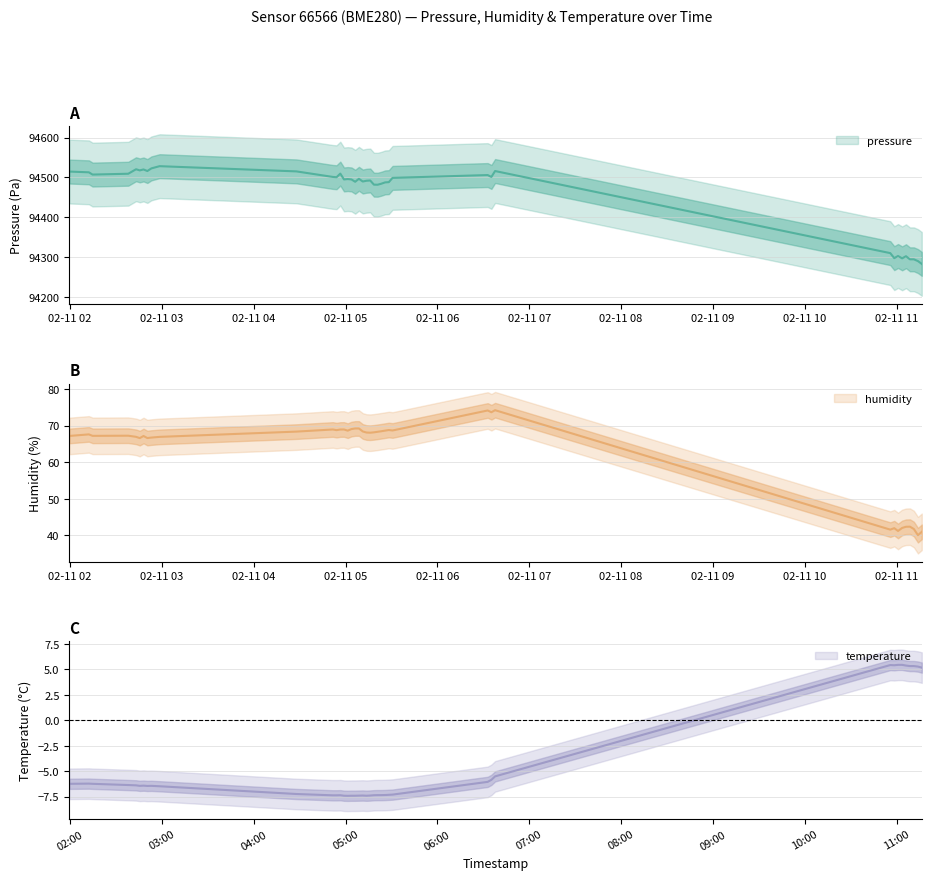

Reading left to right, transcribe all the data shown in this chart.

pressure: 94514.8	94512.9	94507.2	94509.3	94520.5	94517.7	94520.0	94516.1	94522.8	94528.3	94515.2	94501.3	94500.5	94509.7	94495.0	94496.0	94495.0	94489.2	94496.6	94489.8	94491.7	94492.4	94481.9	94481.8	94484.3	94487.6	94488.2	94498.9	94506.0	94501.3	94516.1	94310.3	94297.7	94303.1	94297.2	94302.5	94294.8	94294.8	94290.3	94283.3
humidity: 67.2	67.6	67.2	67.2	66.9	66.6	67.2	66.6	66.7	66.9	68.4	68.9	68.8	68.9	68.9	68.6	69.0	69.2	69.2	68.4	68.1	68.1	68.2	68.3	68.5	68.6	68.8	68.7	74.1	73.7	74.2	41.5	41.9	41.2	42.0	42.3	42.4	41.7	40.0	40.9
temperature: -6.2	-6.2	-6.2	-6.4	-6.4	-6.4	-6.4	-6.5	-6.4	-6.5	-7.2	-7.4	-7.4	-7.4	-7.4	-7.4	-7.4	-7.4	-7.4	-7.4	-7.4	-7.4	-7.4	-7.3	-7.3	-7.3	-7.3	-7.3	-6.0	-5.8	-5.5	5.4	5.4	5.4	5.4	5.4	5.3	5.3	5.3	5.2